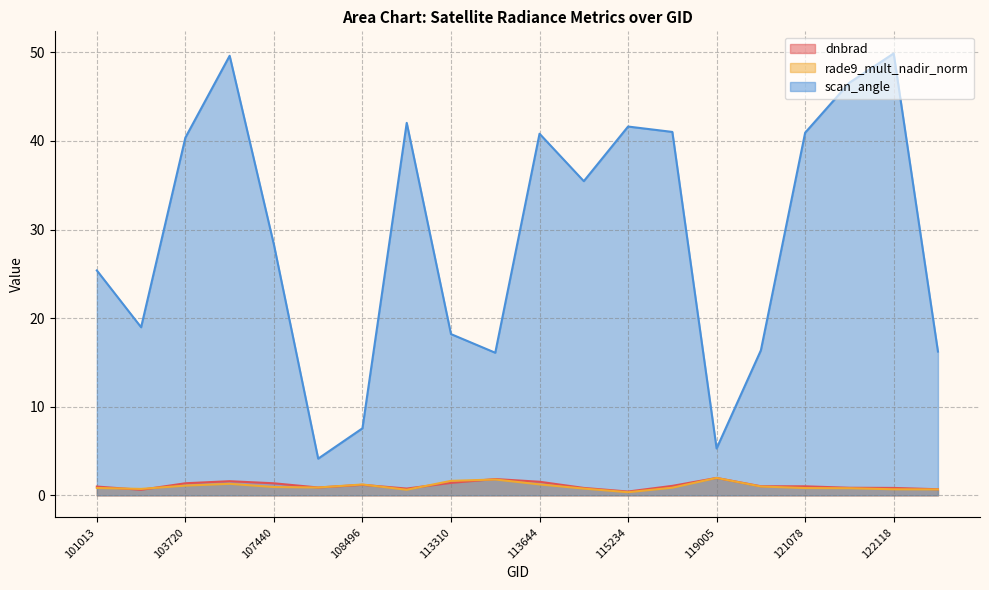

Reading left to right, transcribe all the data shown in this chart.

dnbrad: 101013=1.0	103484=0.6	103720=1.4	104431=1.6	107440=1.4	107613=0.9	108496=1.2	109198=0.8	113310=1.4	113478=1.8	113644=1.5	114757=0.8	115234=0.4	115591=1.1	119005=2.0	120905=1.0	121078=1.0	121432=0.9	122118=0.8	123728=0.7
rade9_mult_nadir_norm: 101013=0.8	103484=0.7	103720=1.1	104431=1.3	107440=0.9	107613=0.9	108496=1.2	109198=0.6	113310=1.6	113478=1.8	113644=1.2	114757=0.8	115234=0.4	115591=0.9	119005=2.0	120905=1.0	121078=0.8	121432=0.8	122118=0.7	123728=0.7
scan_angle: 101013=25.4	103484=19.0	103720=40.4	104431=49.6	107440=28.3	107613=4.1	108496=7.6	109198=42.0	113310=18.2	113478=16.1	113644=40.8	114757=35.5	115234=41.6	115591=41.0	119005=5.3	120905=16.4	121078=40.9	121432=46.6	122118=49.9	123728=16.2